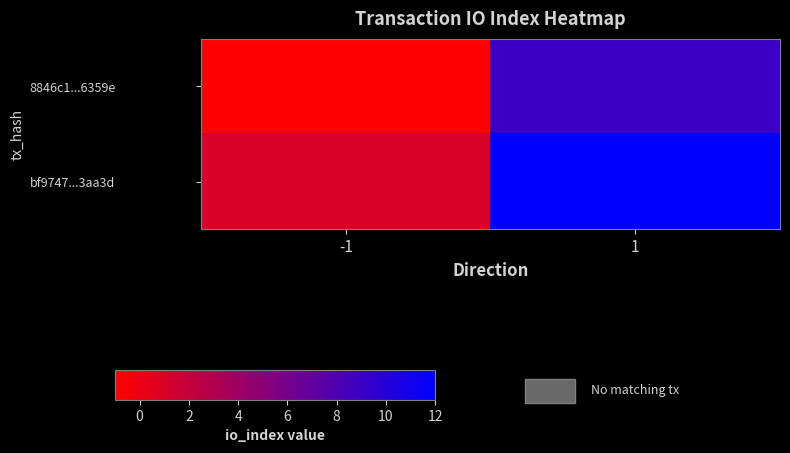

What is the total value across all series at 1?

21